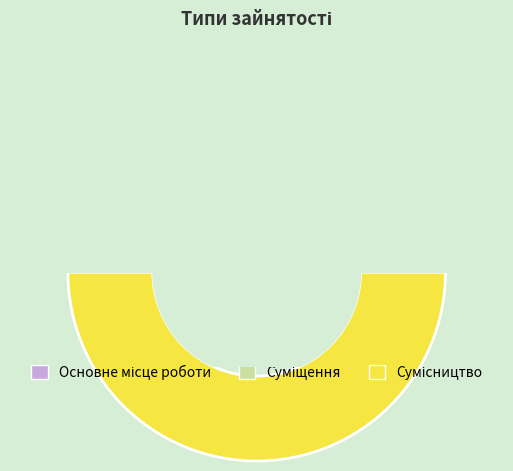

Combined, what portion of the pie is Сумісництво and Суміщення?

83.3%